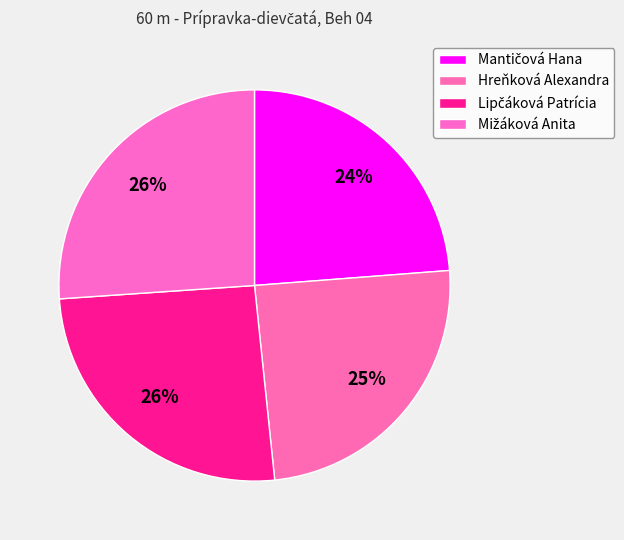

The Hreňková Alexandra slice represents 33% of the pie. True or false?

False